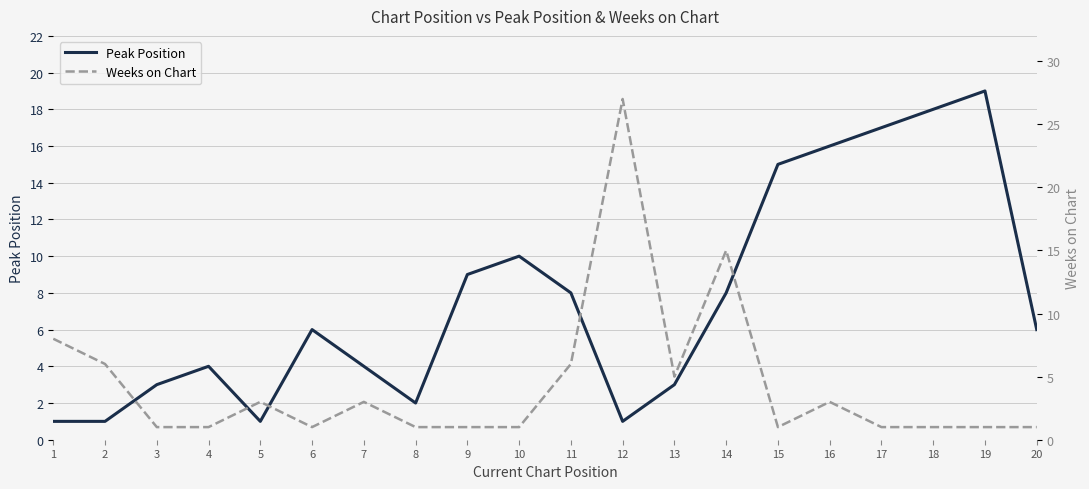

Rank the categories by Peak Position value from lowest to highest.

1, 2, 5, 12, 8, 3, 13, 4, 7, 6, 20, 11, 14, 9, 10, 15, 16, 17, 18, 19